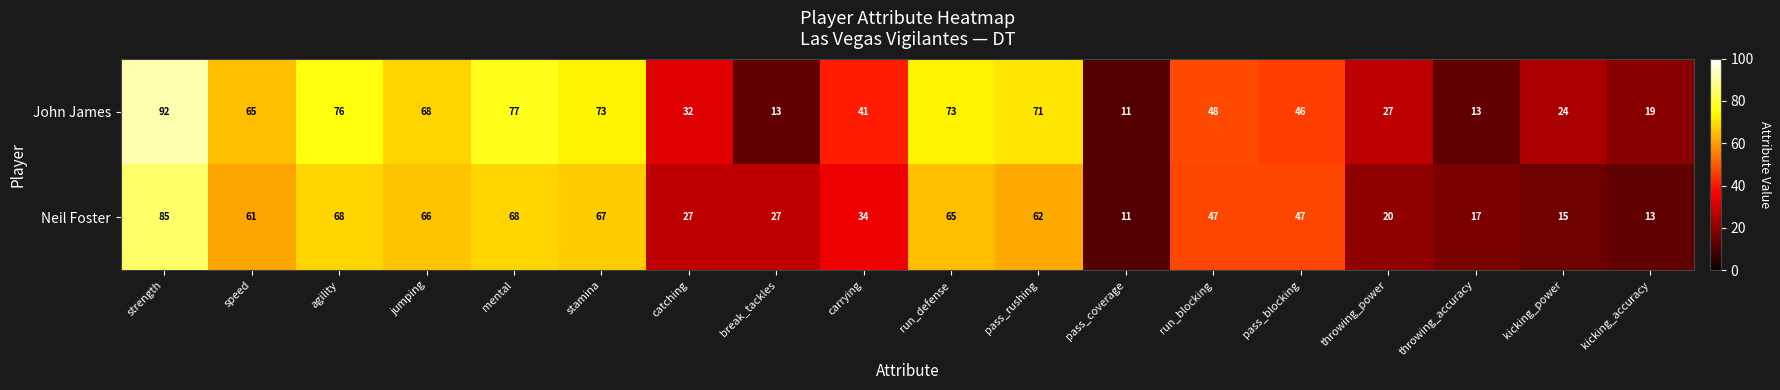

Which category has the lowest value in the John James series?

pass_coverage